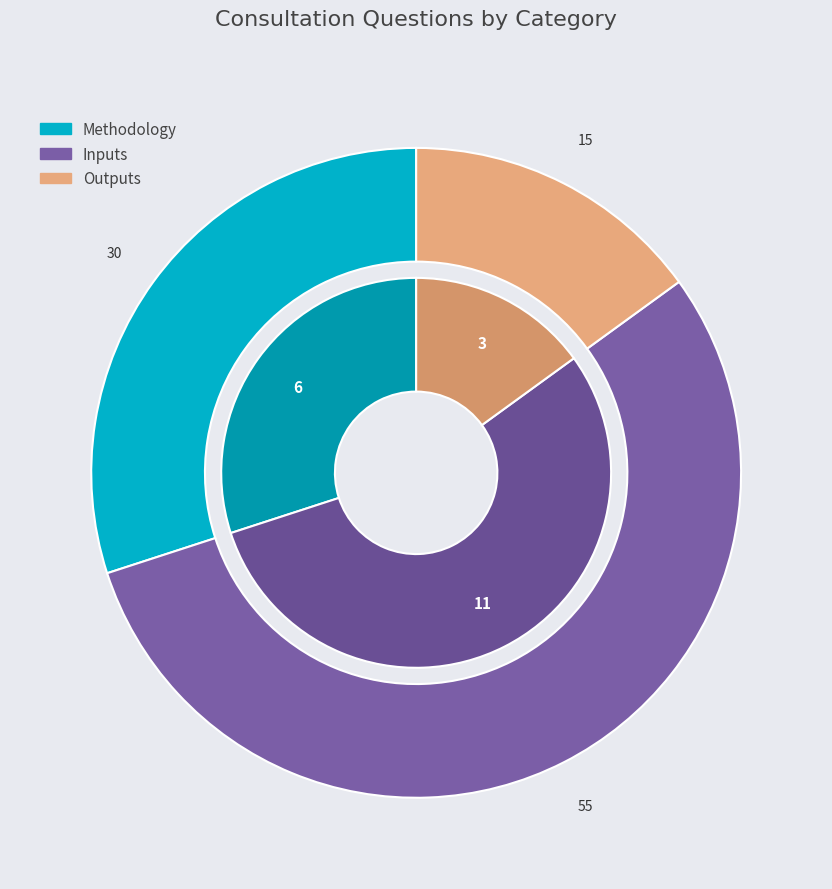

To the nearest percent, what portion does Outputs represent?

15%